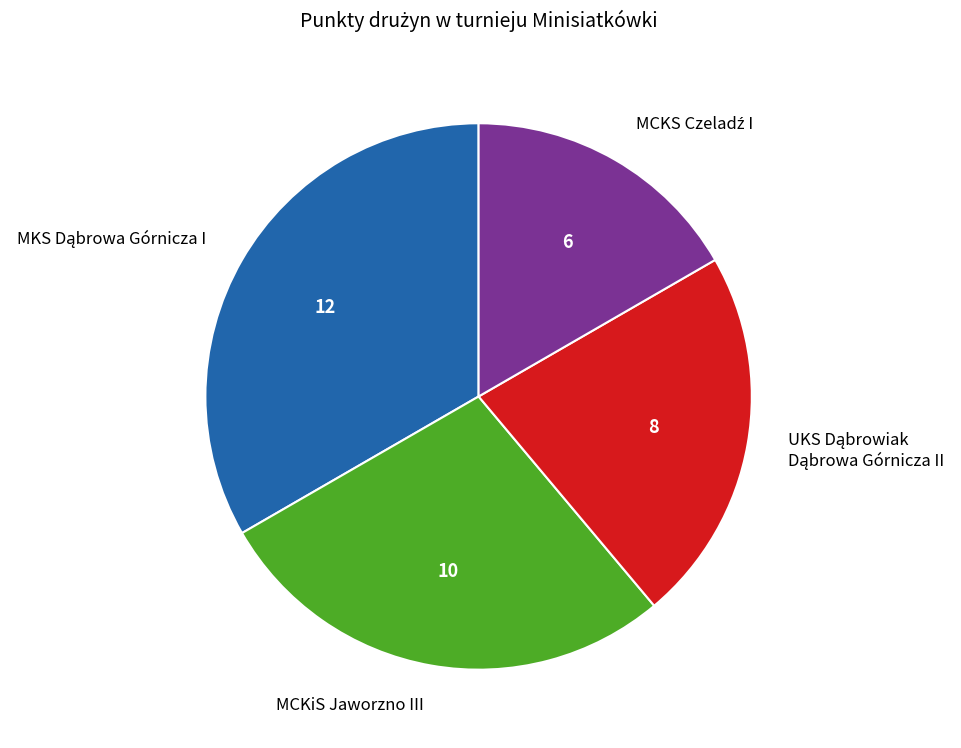

How many slices are in this pie chart?

4